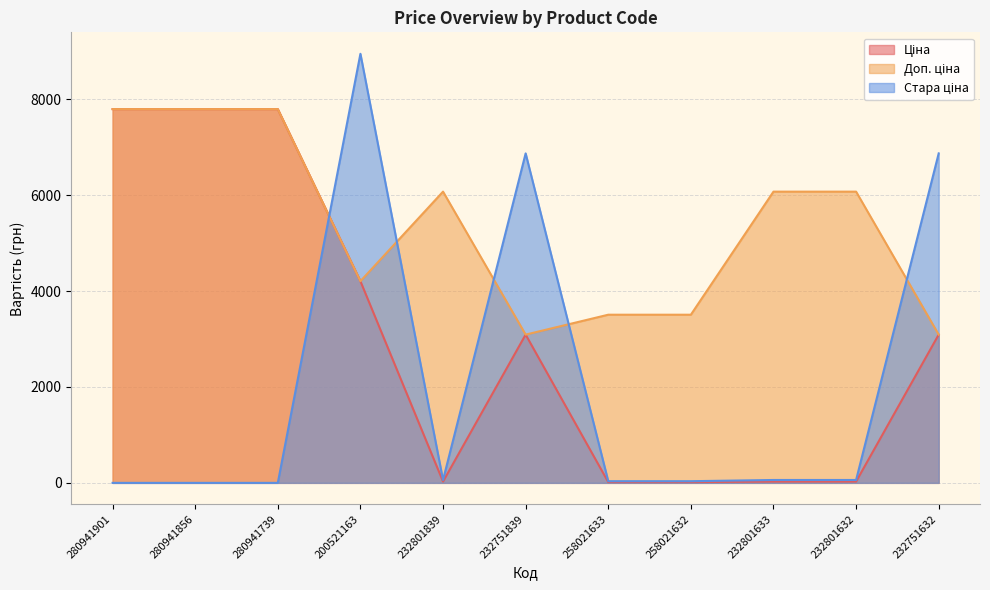

Where does the Ціна series first go above 3091?

280941901